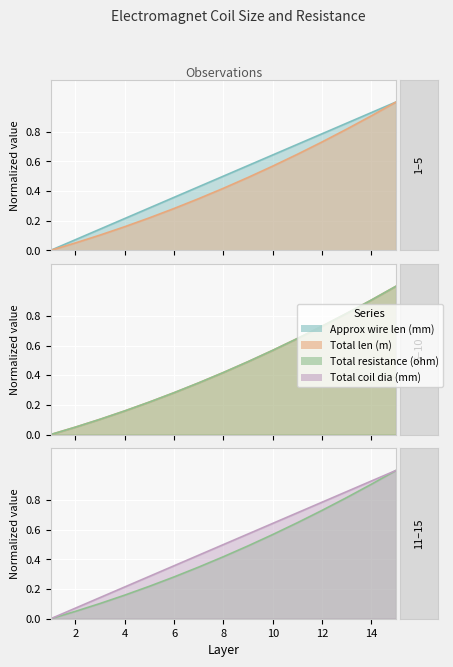

The Total coil dia (mm) series shows 0.9 at 14. True or false?

True